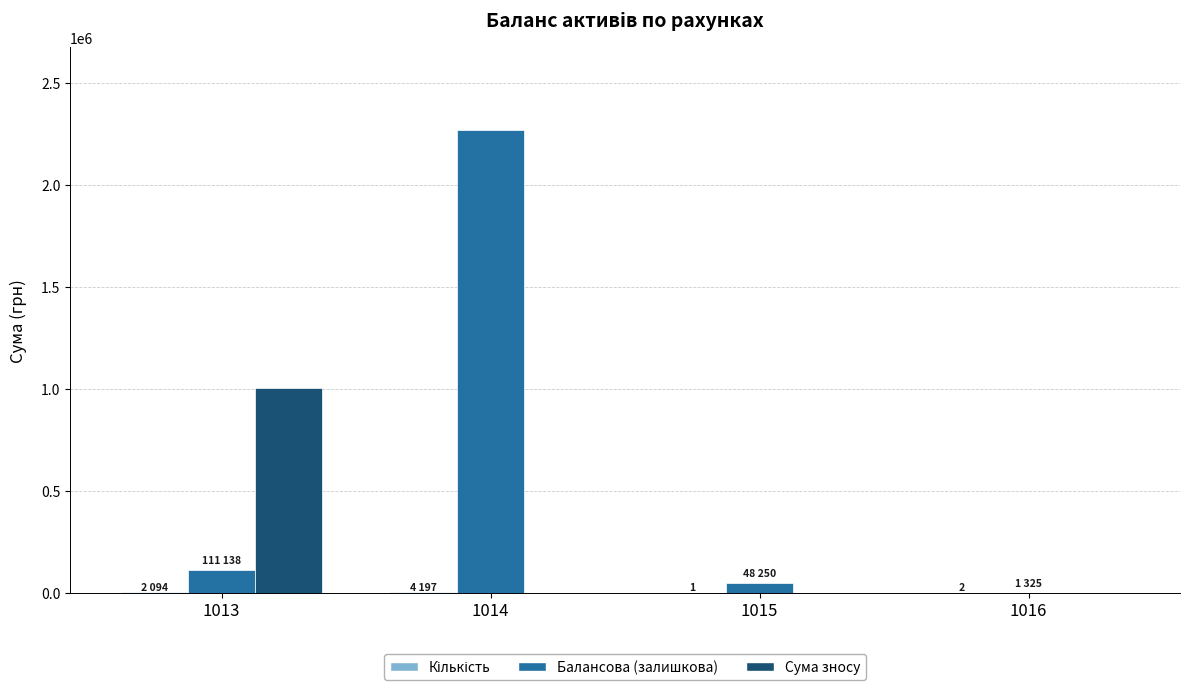

How many distinct data groups are displayed?

3